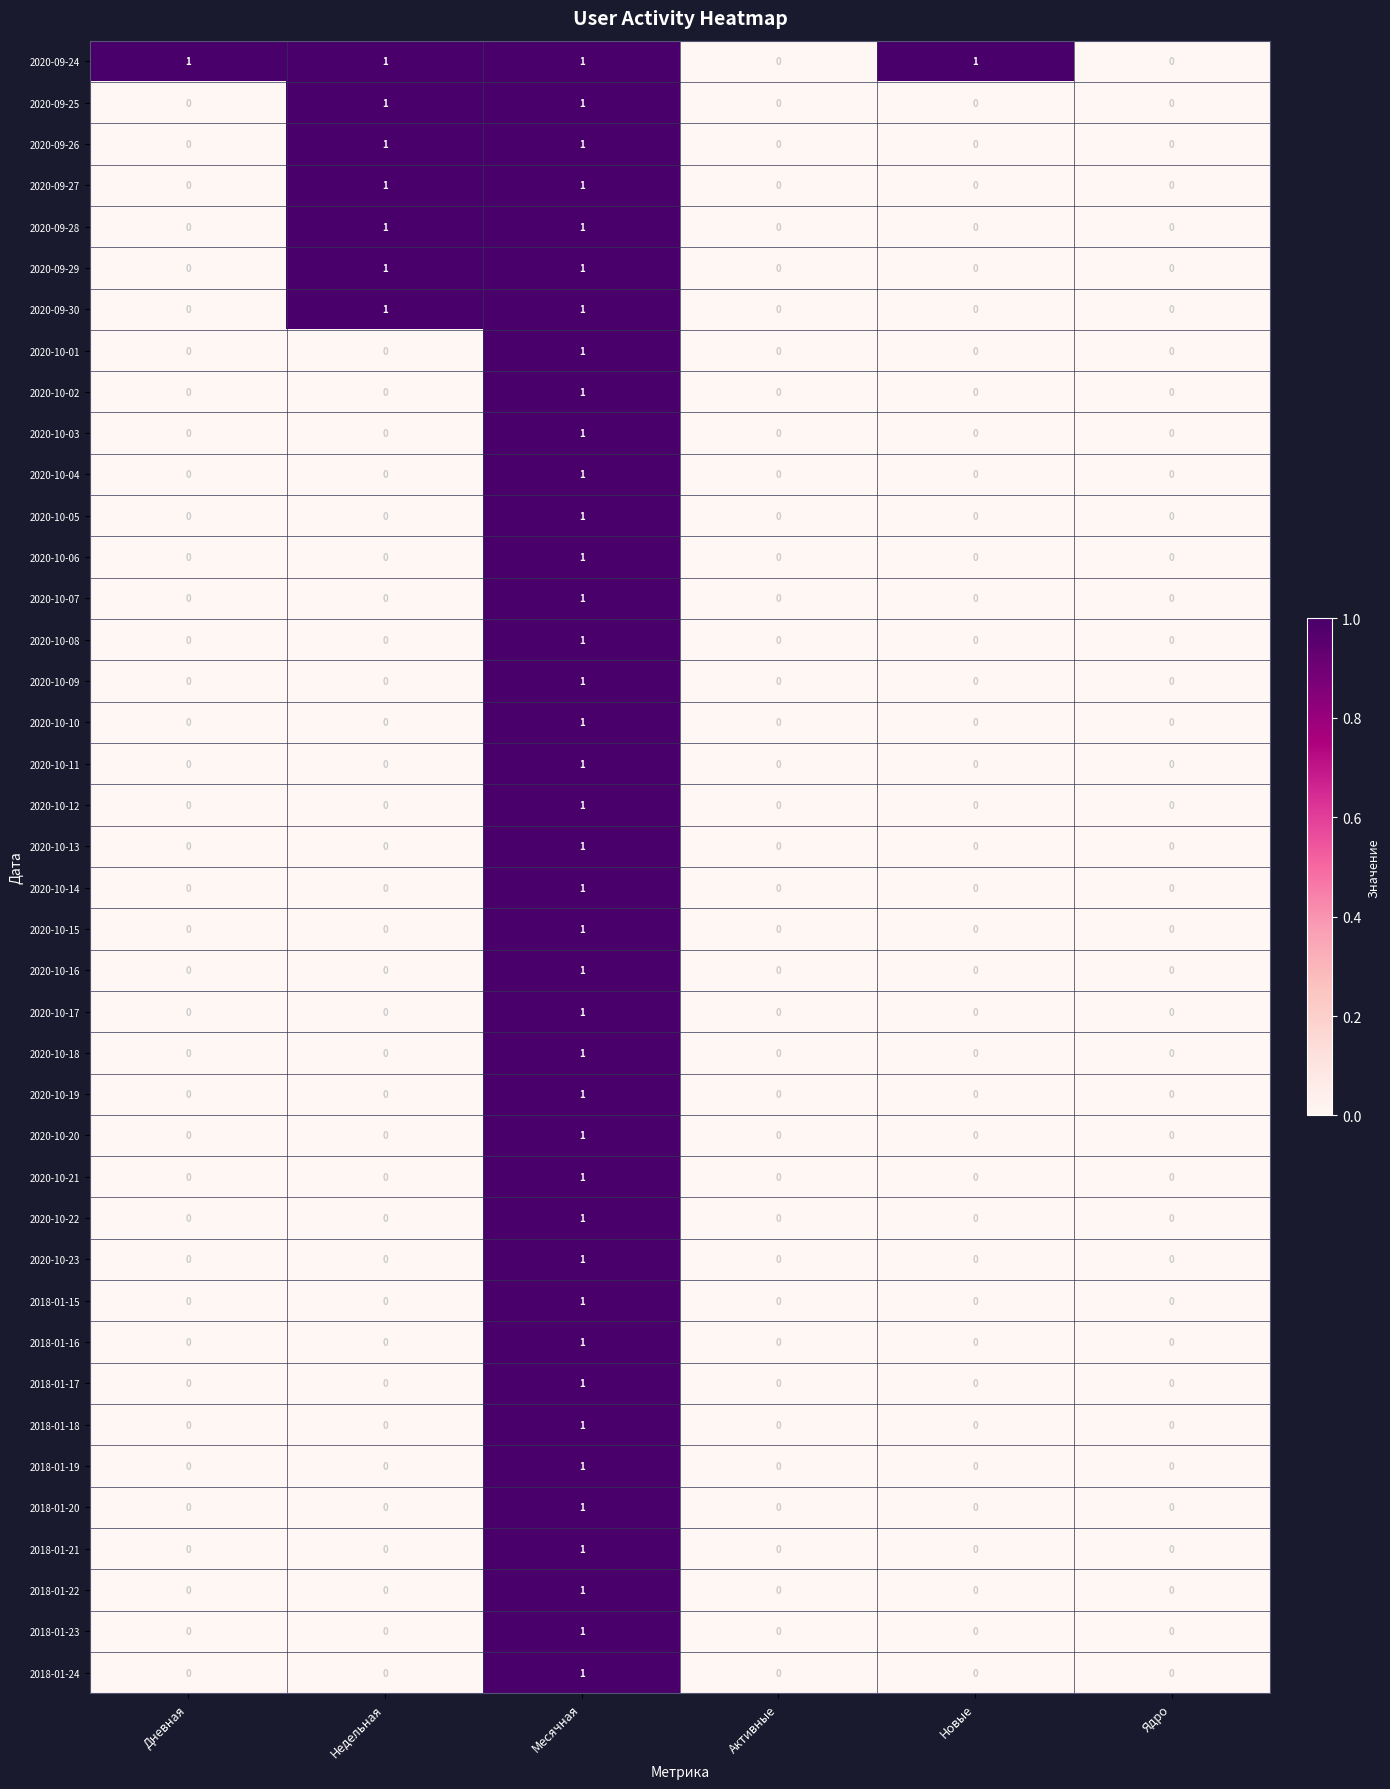

Is it true that 2020-10-19 equals 0 at Активные?

True